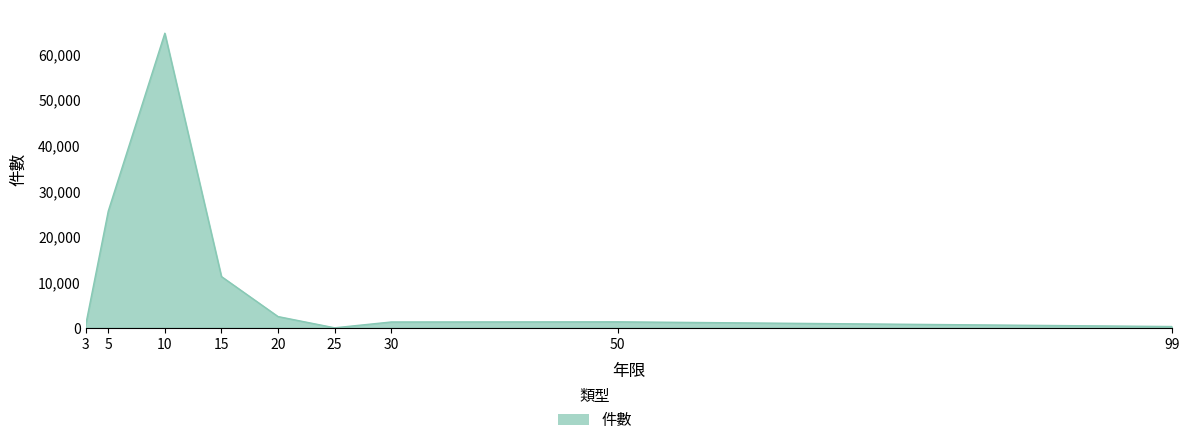

What is the maximum value shown in the chart?

64604